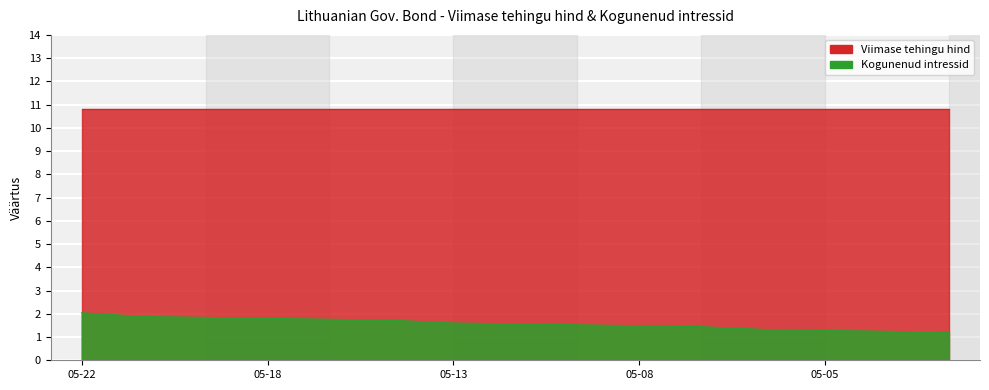

What is the change in value from 2020-05-20 to 2020-05-11?

-0.4